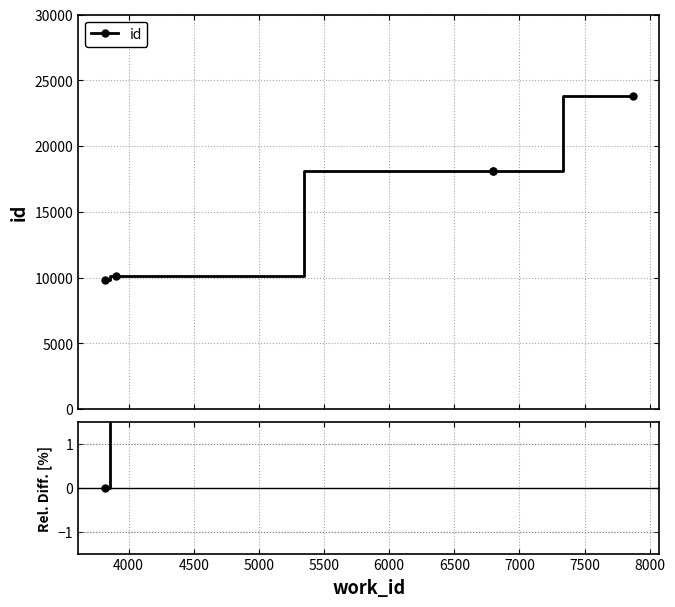

How many lines are shown in the chart?

1